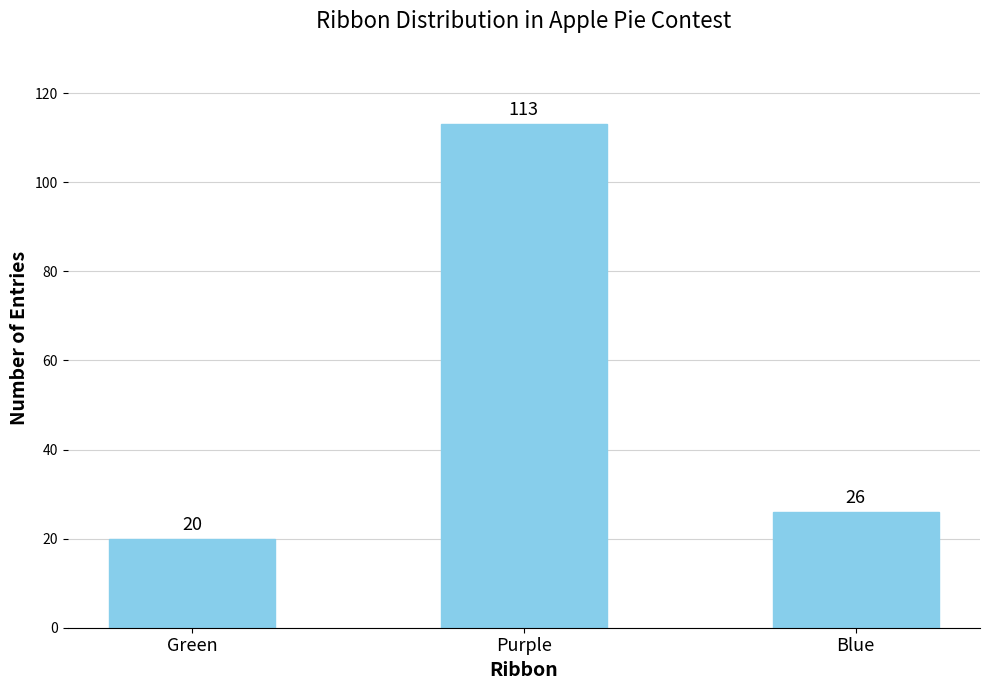

What is the sum of the values at Green and Blue?

46